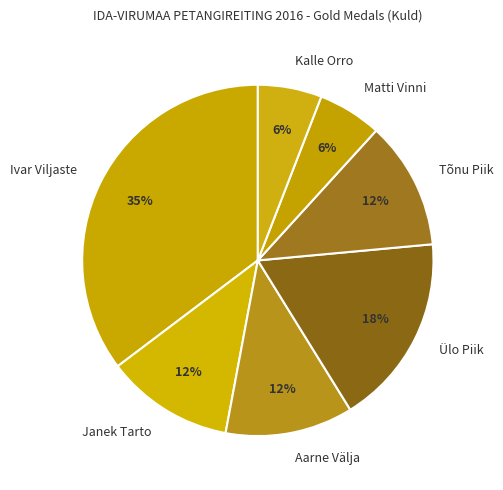

Combined, do Ülo Piik and Matti Vinni account for over 50%?

No